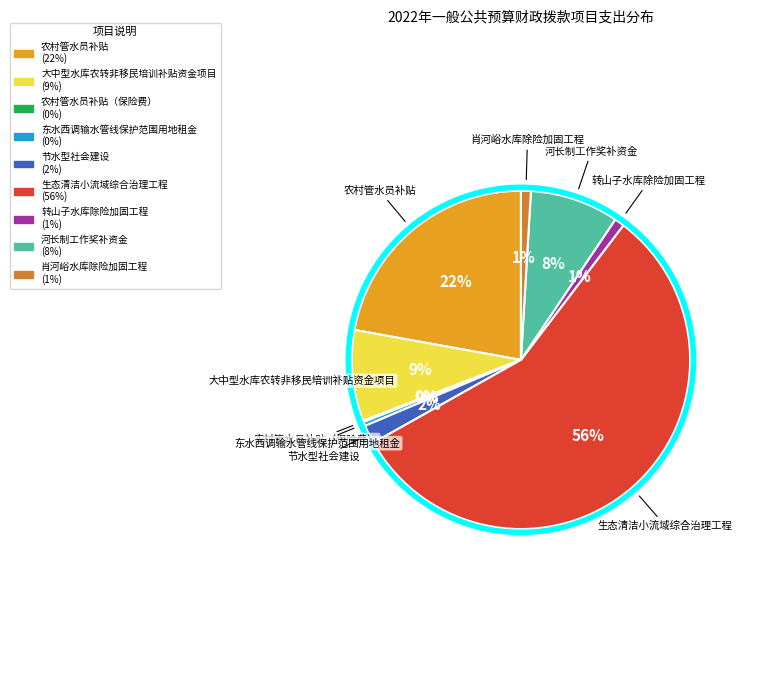

Does any single category account for the majority?

Yes